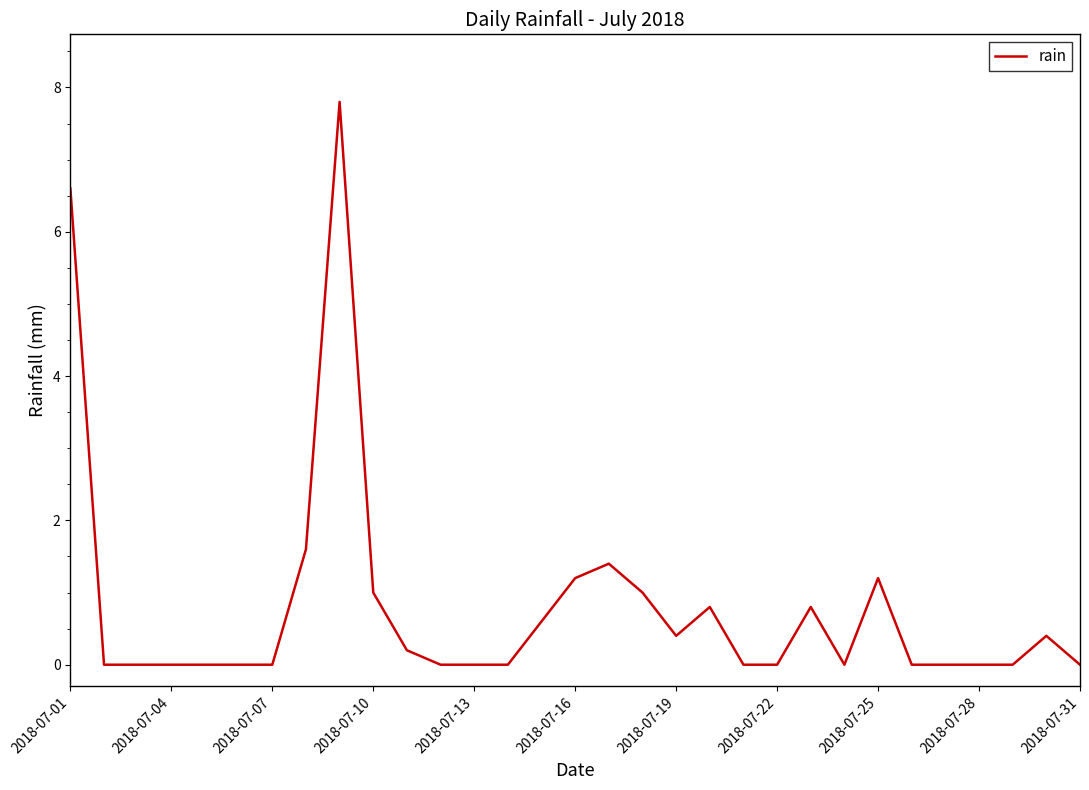

What is the maximum value shown in the chart?

7.8